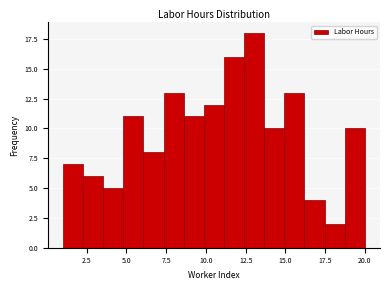

Read against the x-axis, roughly where is the centre of the tallest bar?

13.0